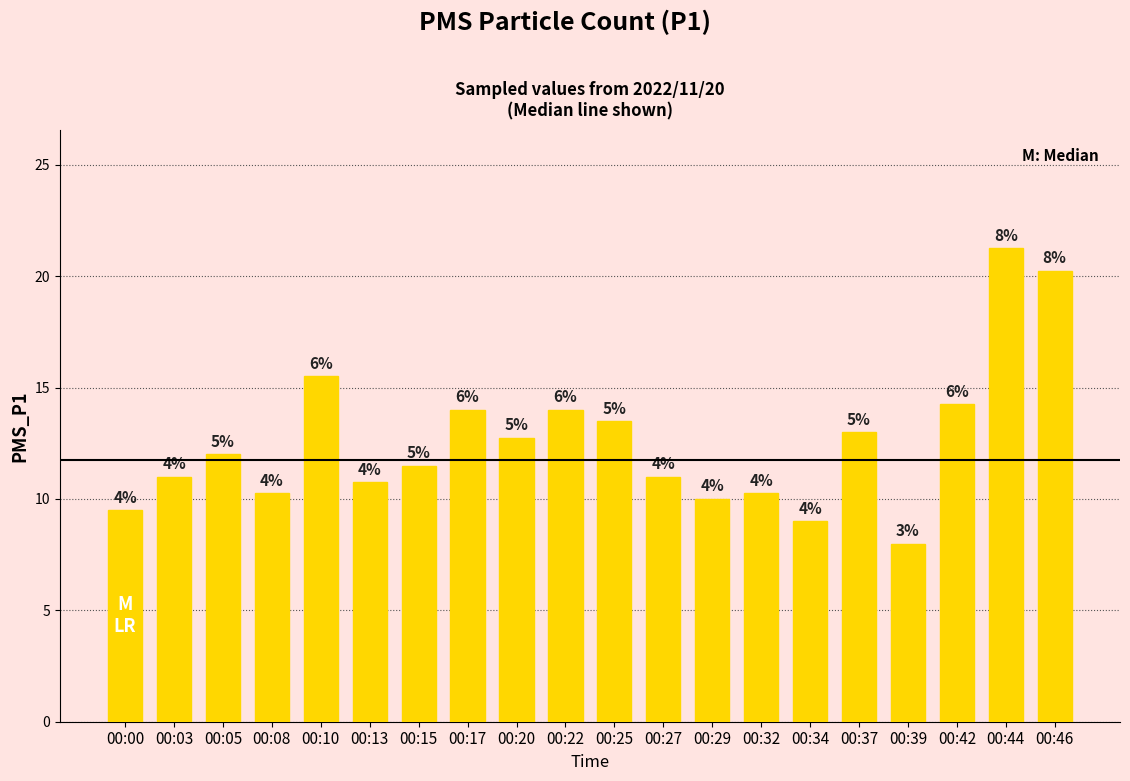

What is the maximum value shown in the chart?

21.2